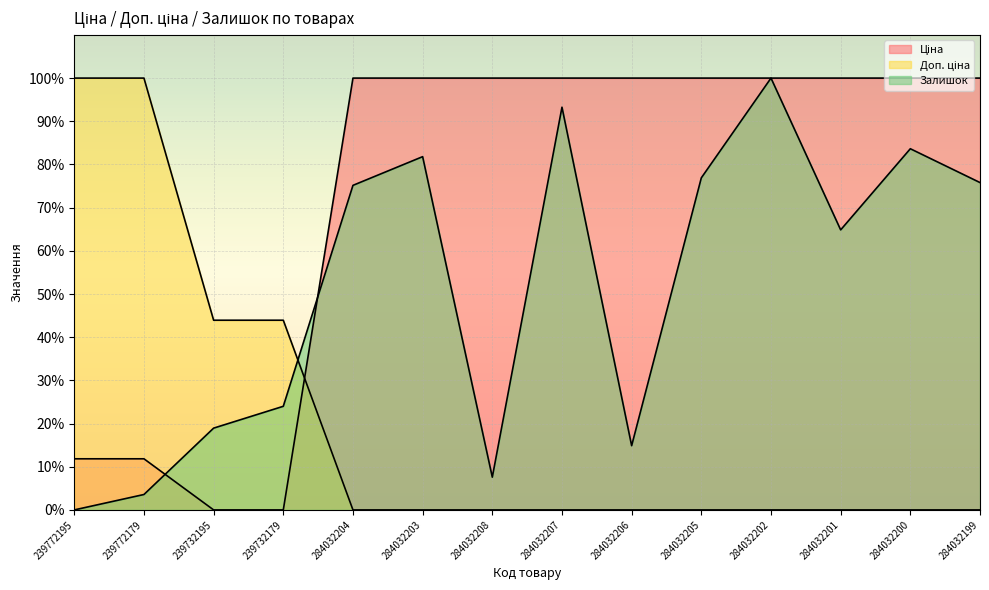

How many distinct data groups are displayed?

3